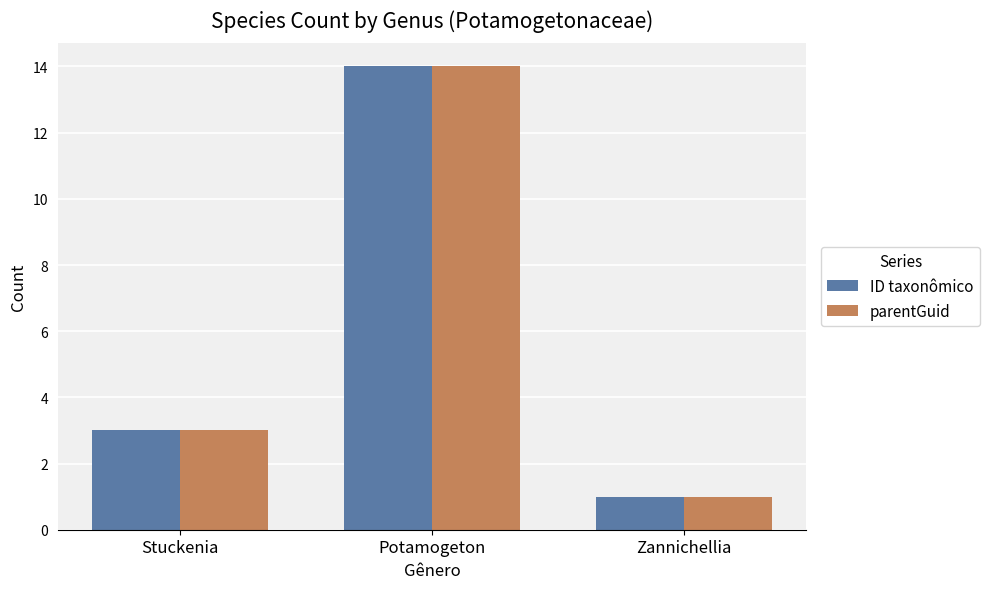

How many categories are shown in the chart?

3